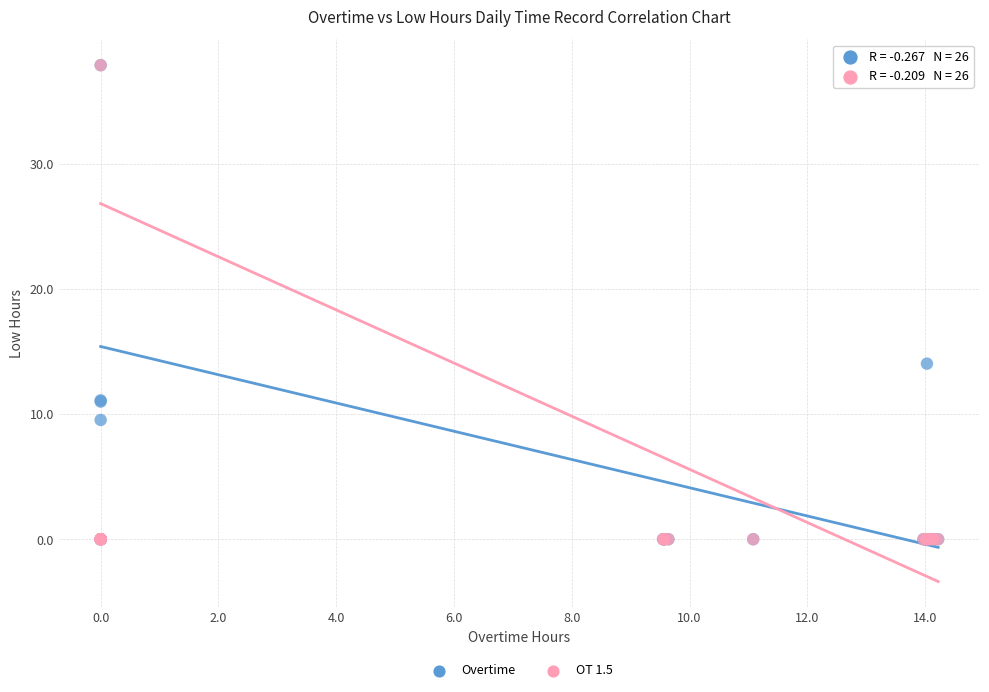

What are all the series names shown in the legend?

Overtime, OT 1.5